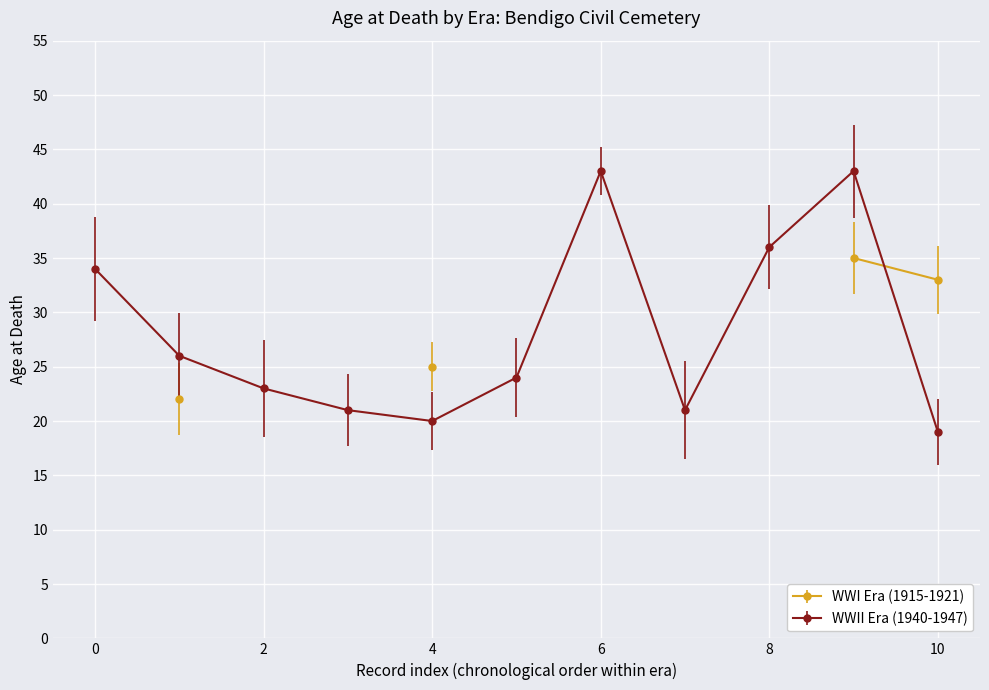

What is the difference between the second highest and minimum values?

24